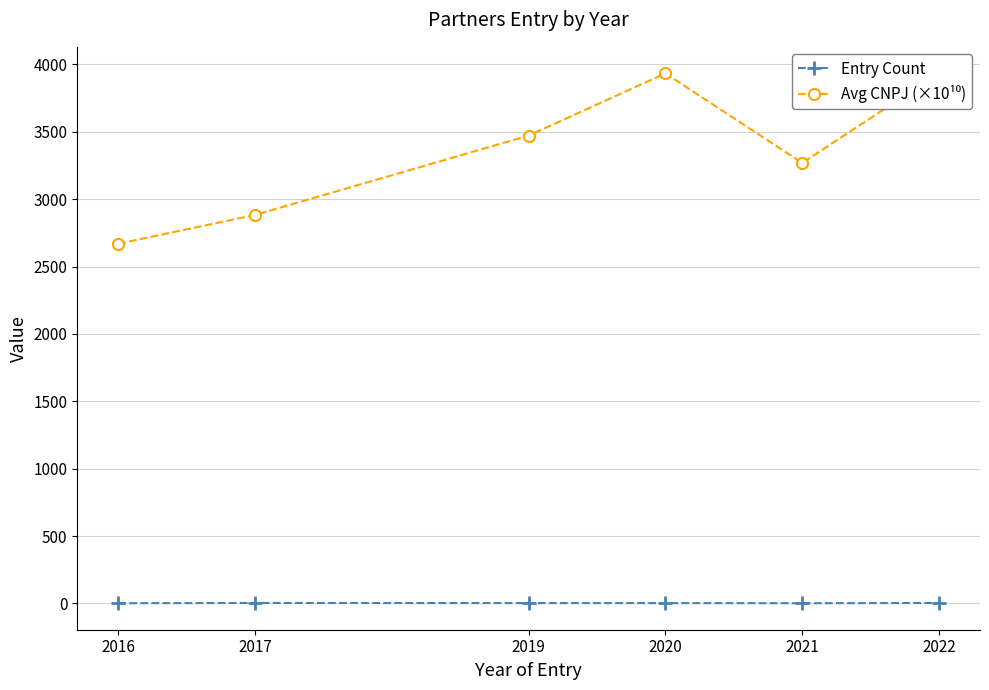

How many distinct data groups are displayed?

2